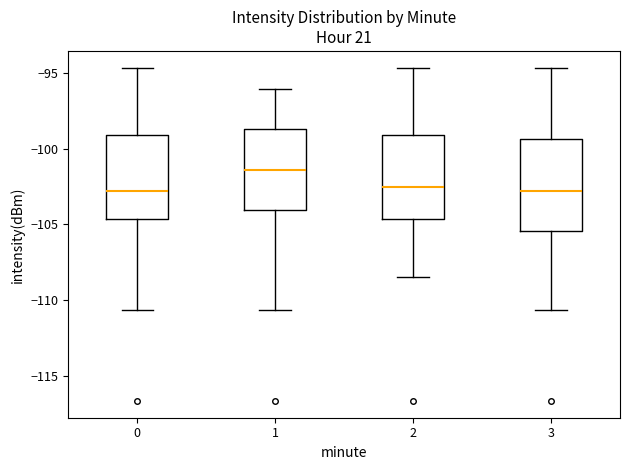

Comparing the boxes themselves (not the whiskers), which one is the tallest?

3